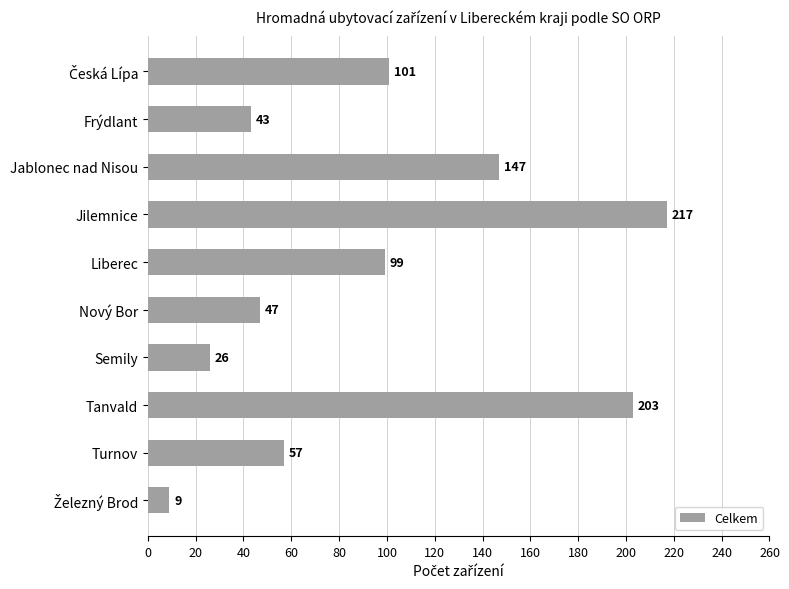

What is the maximum value shown in the chart?

217